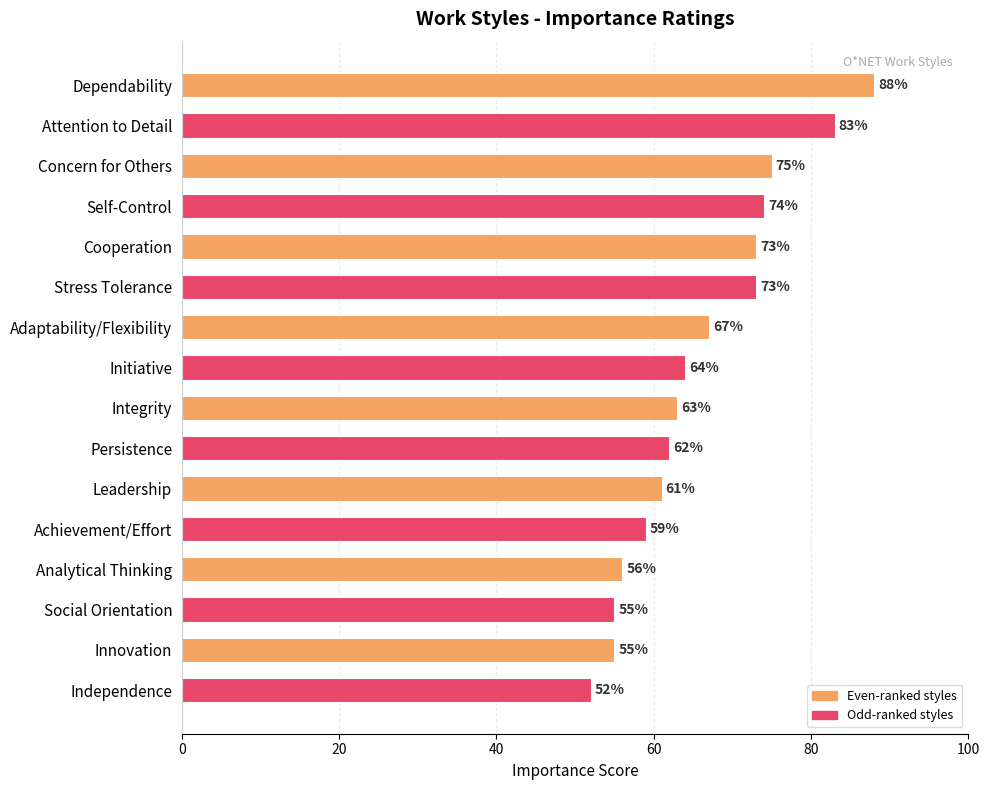

What is the difference between the maximum and minimum values?

36